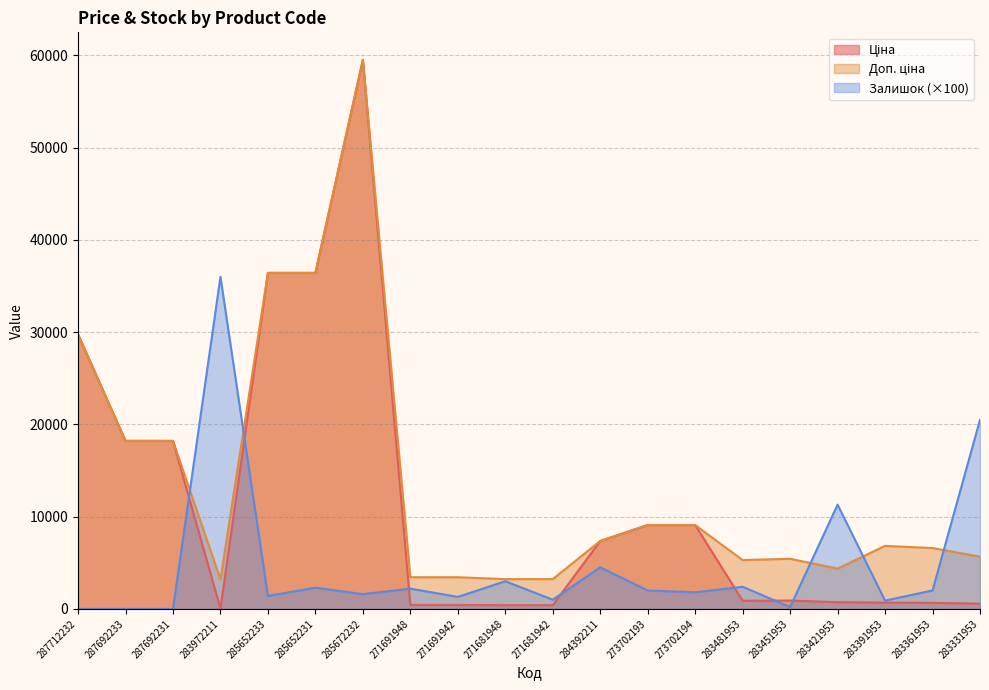

How many lines are shown in the chart?

3